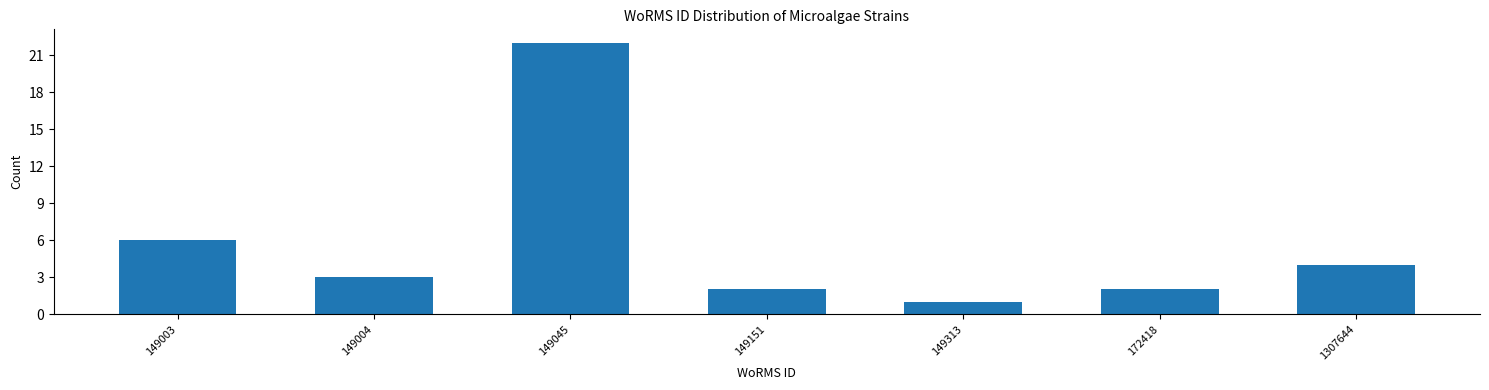

Reading left to right, what are all the values shown in this chart?

6	3	22	2	1	2	4